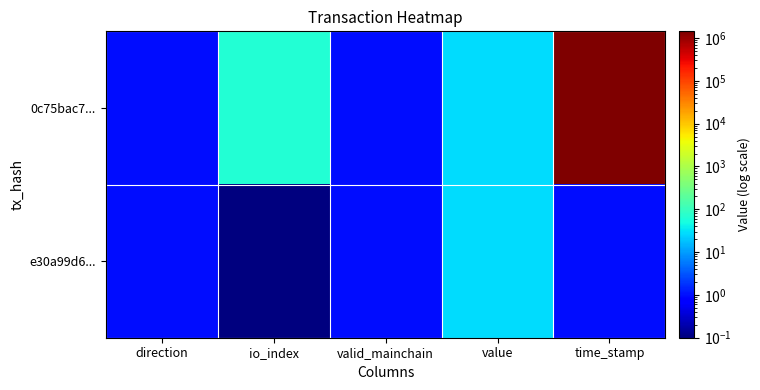

Which series has the widest spread of values?

0c75bac7...